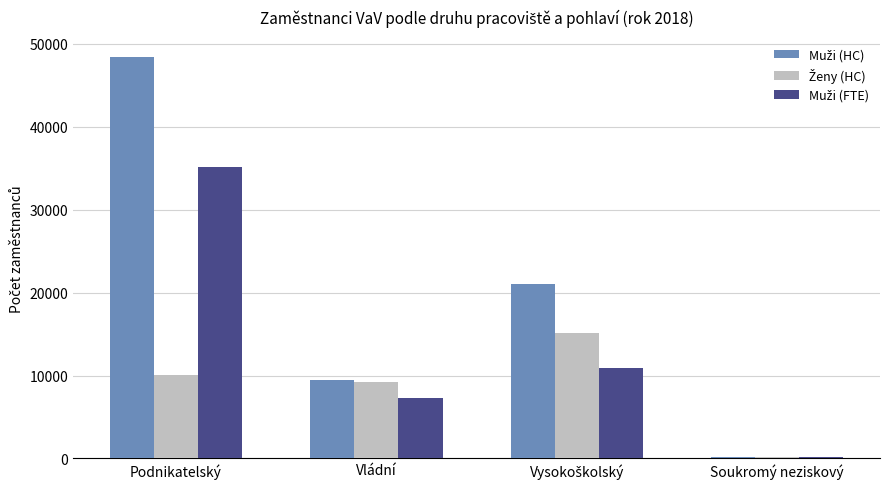

What is the maximum value shown in the chart?

48393.0